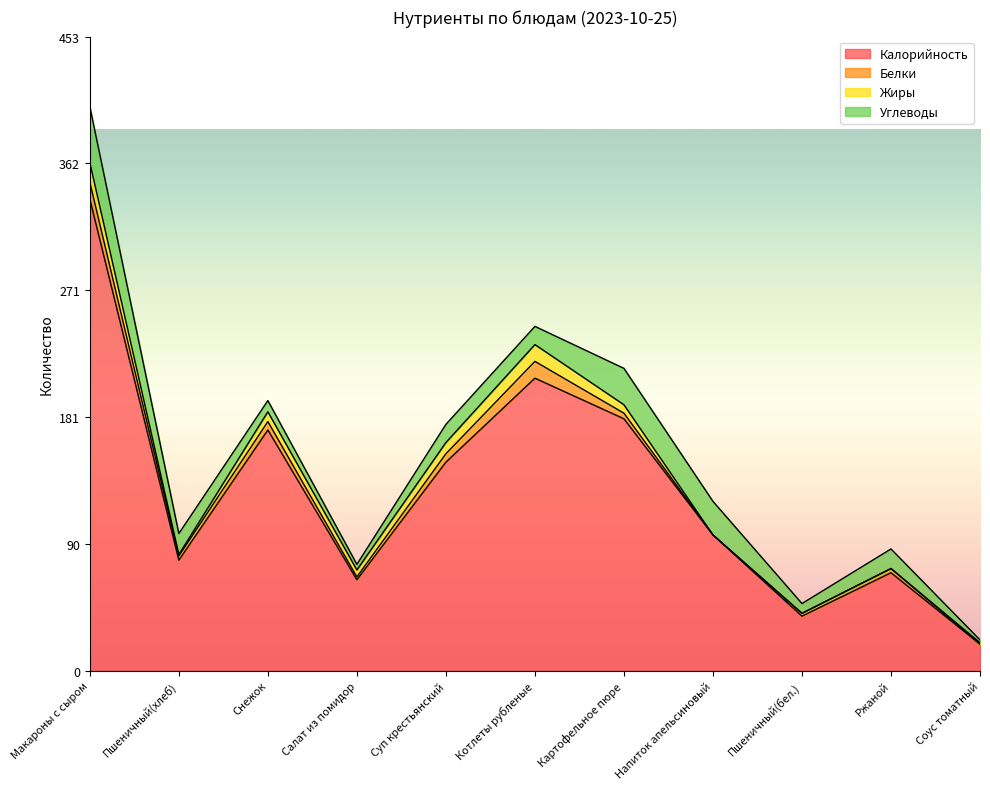

Where is the first local maximum for Калорийность?

Снежок